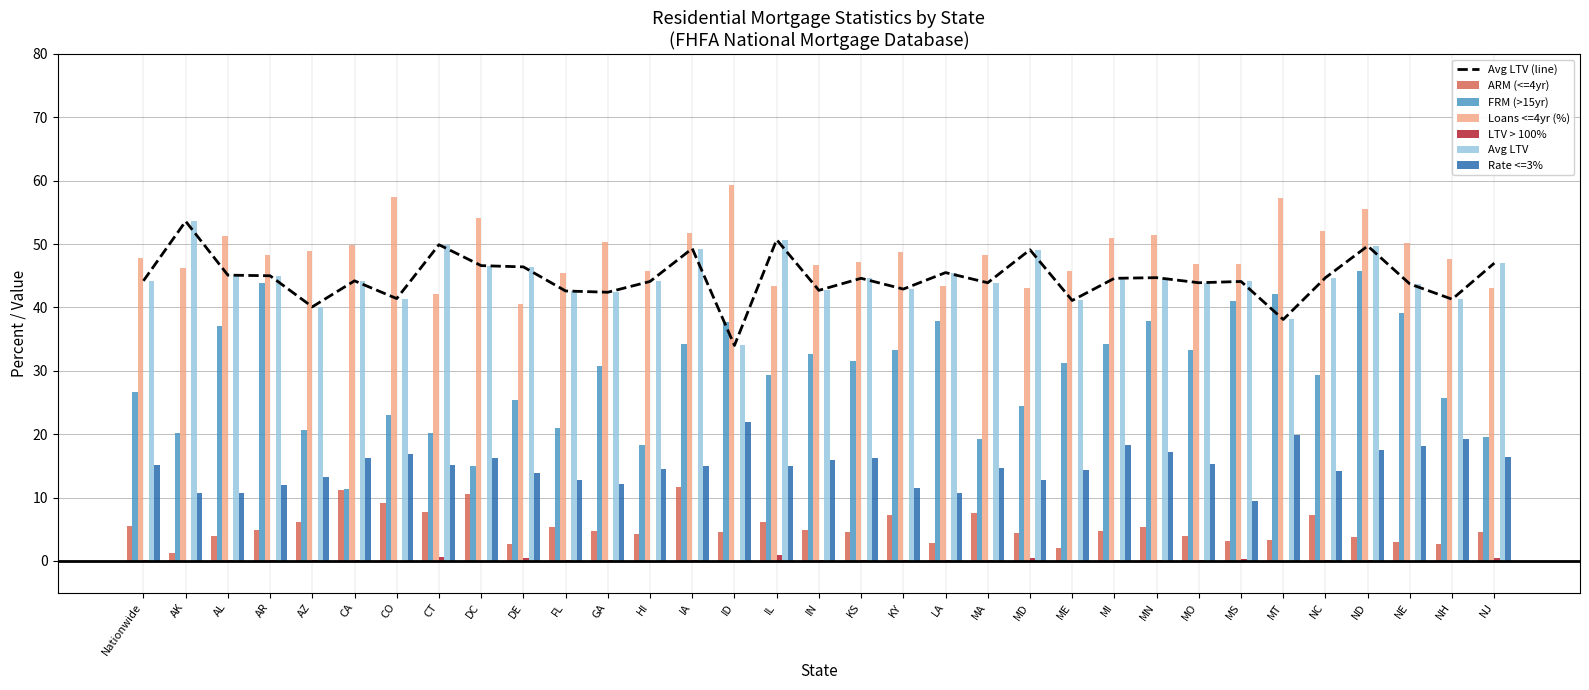

The FRM (>15yr) series shows 8.8 at ME. True or false?

False